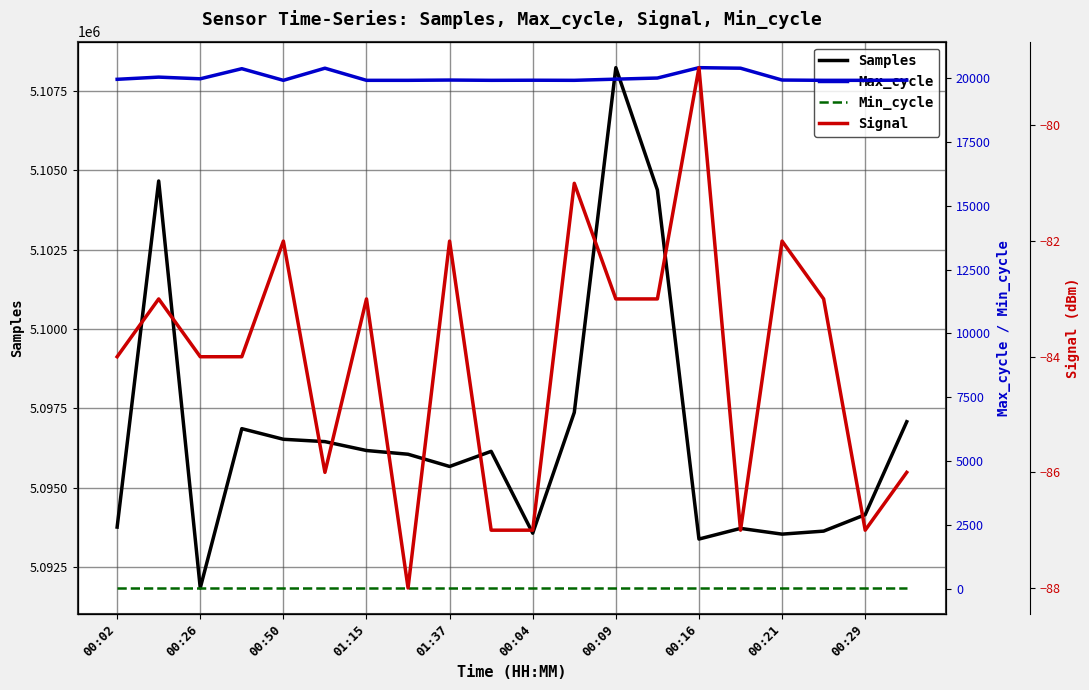

What are all the series names shown in the legend?

Samples, Max_cycle, Min_cycle, Signal